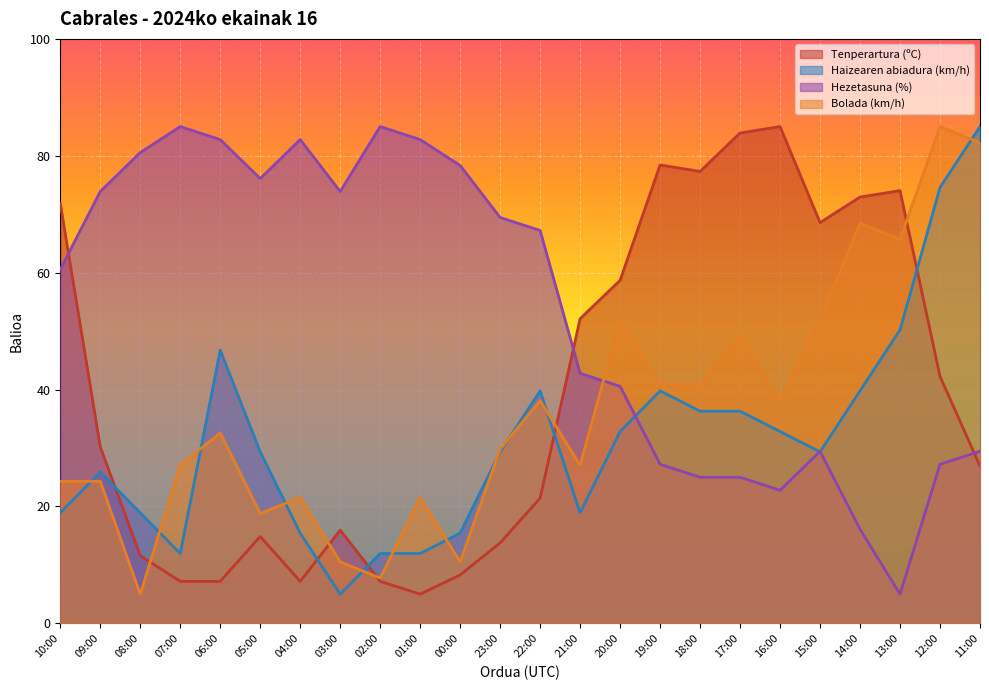

What are all the series names shown in the legend?

Tenperartura (ºC), Haizearen abiadura (km/h), Hezetasuna (%), Bolada (km/h)